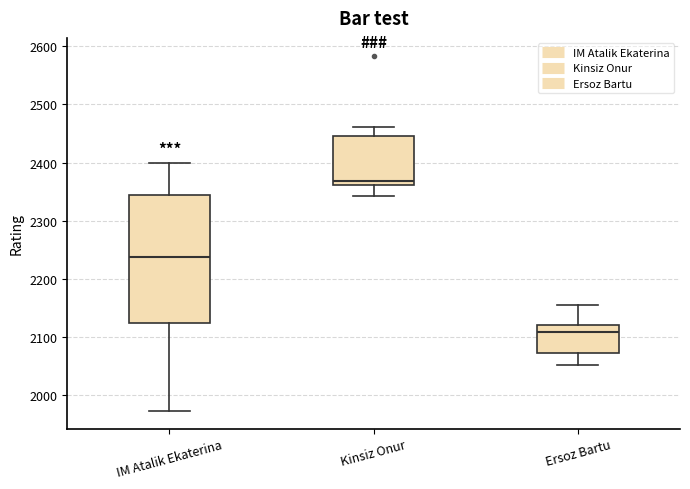

Which box's median line is the lowest?

Ersoz Bartu